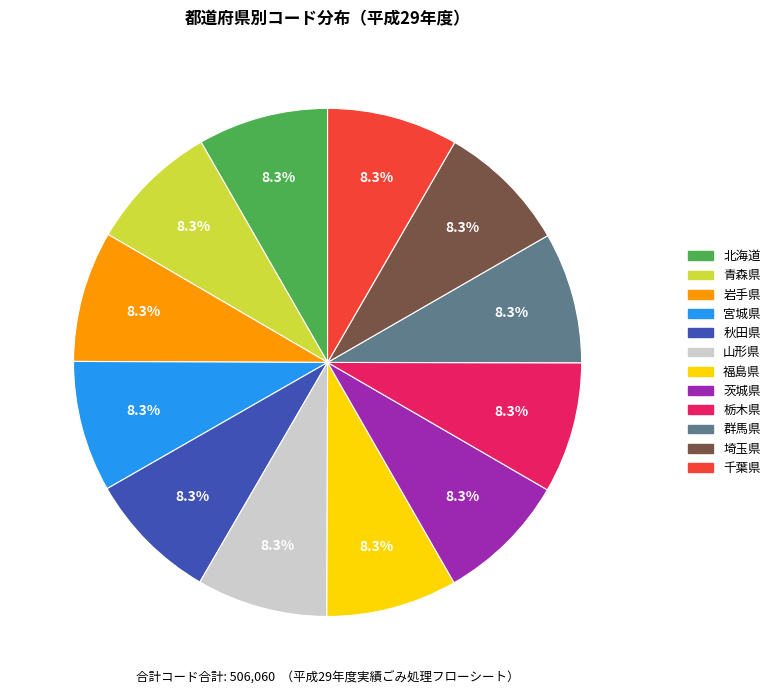

Is the sum of 栃木県 and 茨城県 greater than half?

No